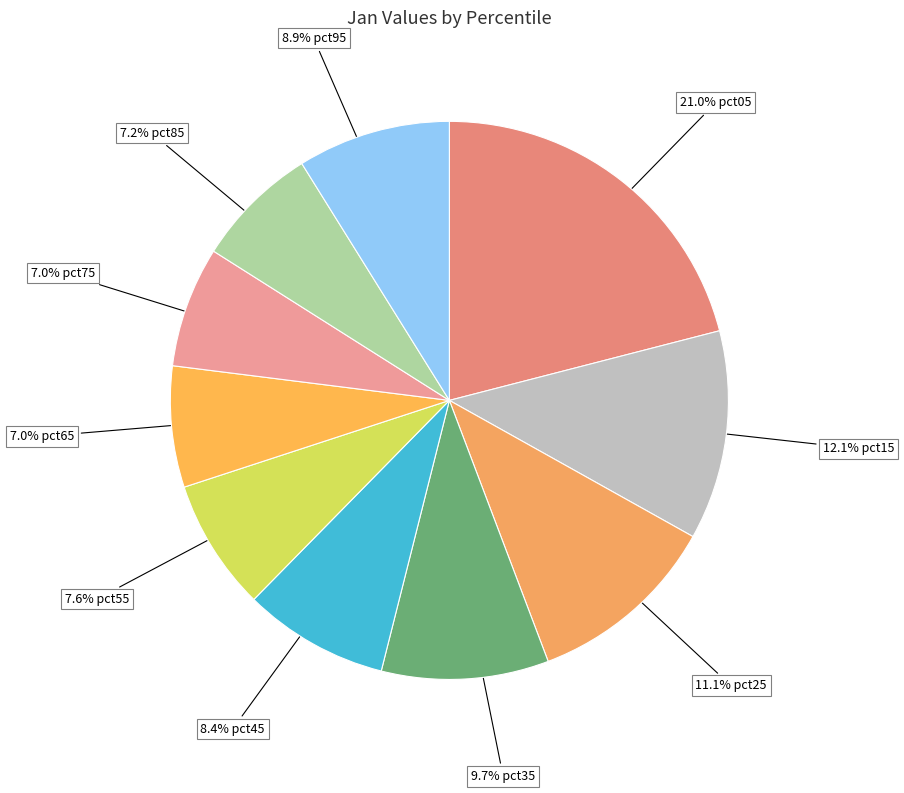

Which category has the biggest portion of the pie?

pct05